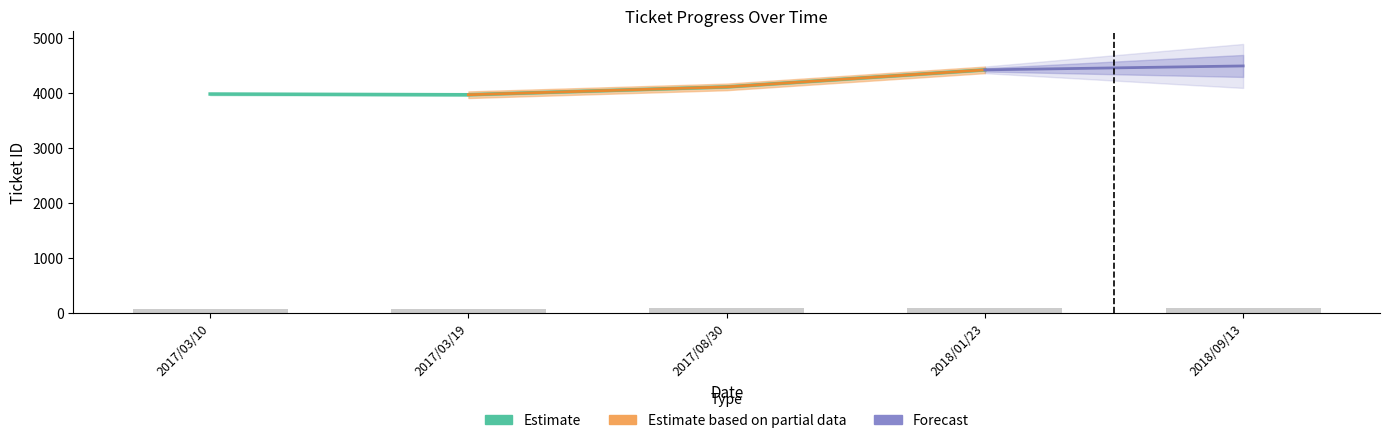

The Progress series shows 100 at 2018/09/13. True or false?

True